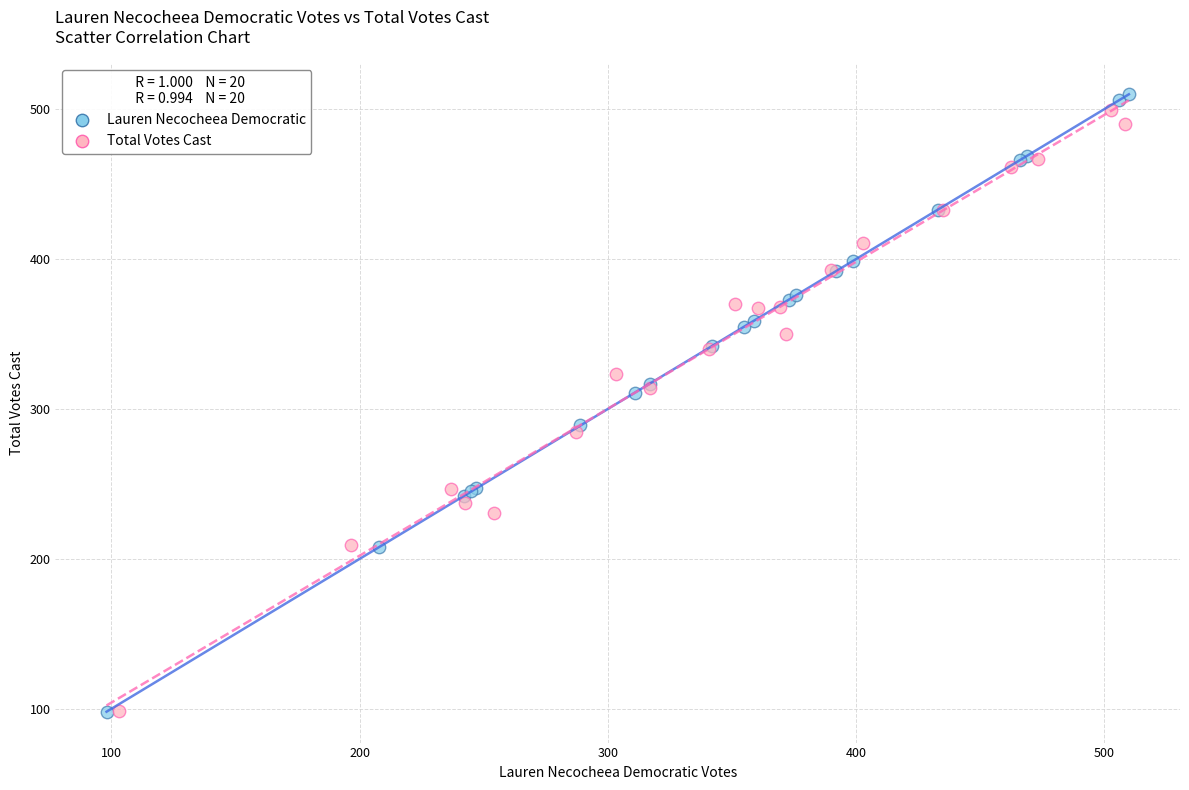

Which series has the widest spread of Y values?

Lauren Necocheea Democratic